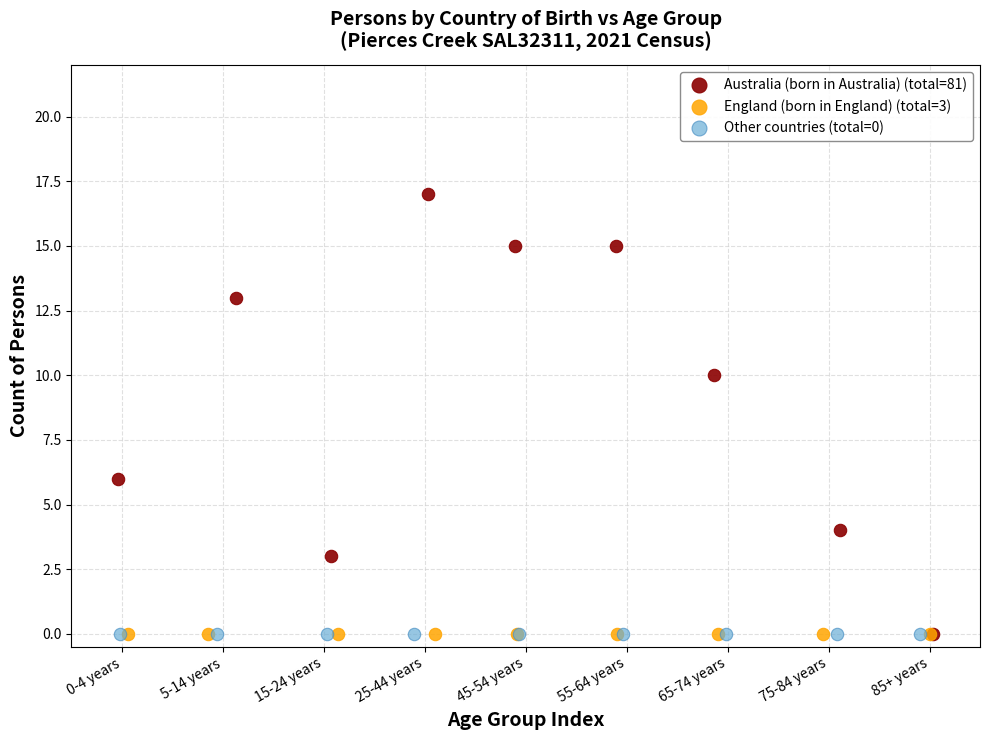

What are all the series names shown in the legend?

Australia (born in Australia) (total=81), England (born in England) (total=3), Other countries (total=0)